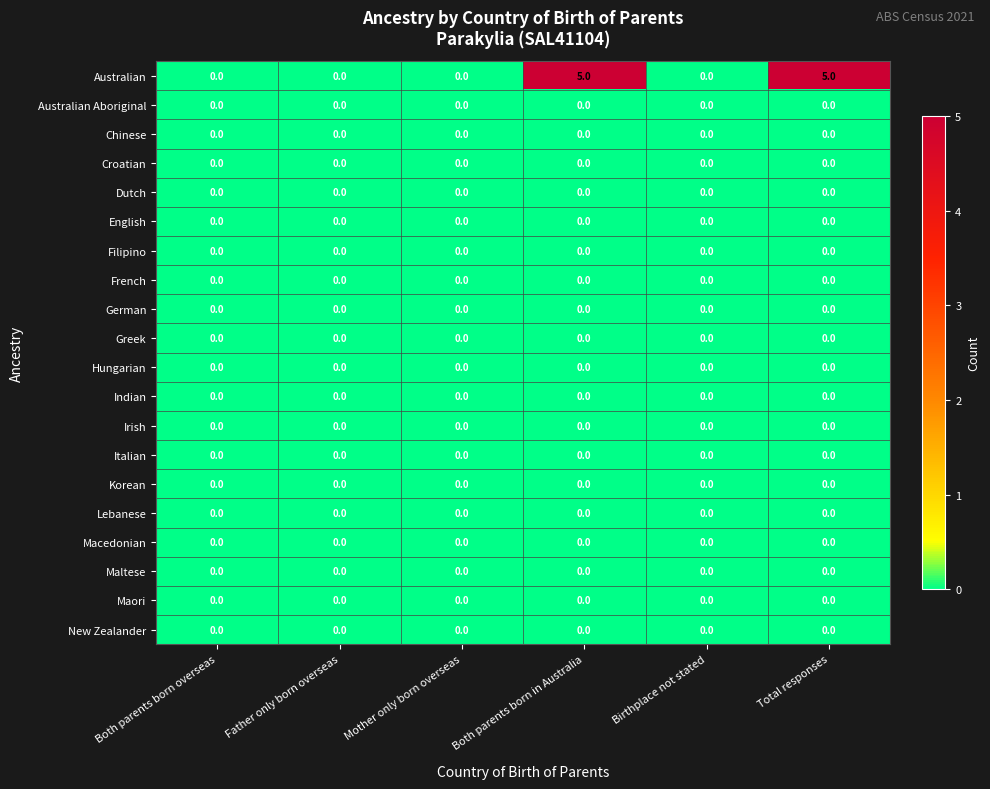

What is the maximum value shown in the chart?

5